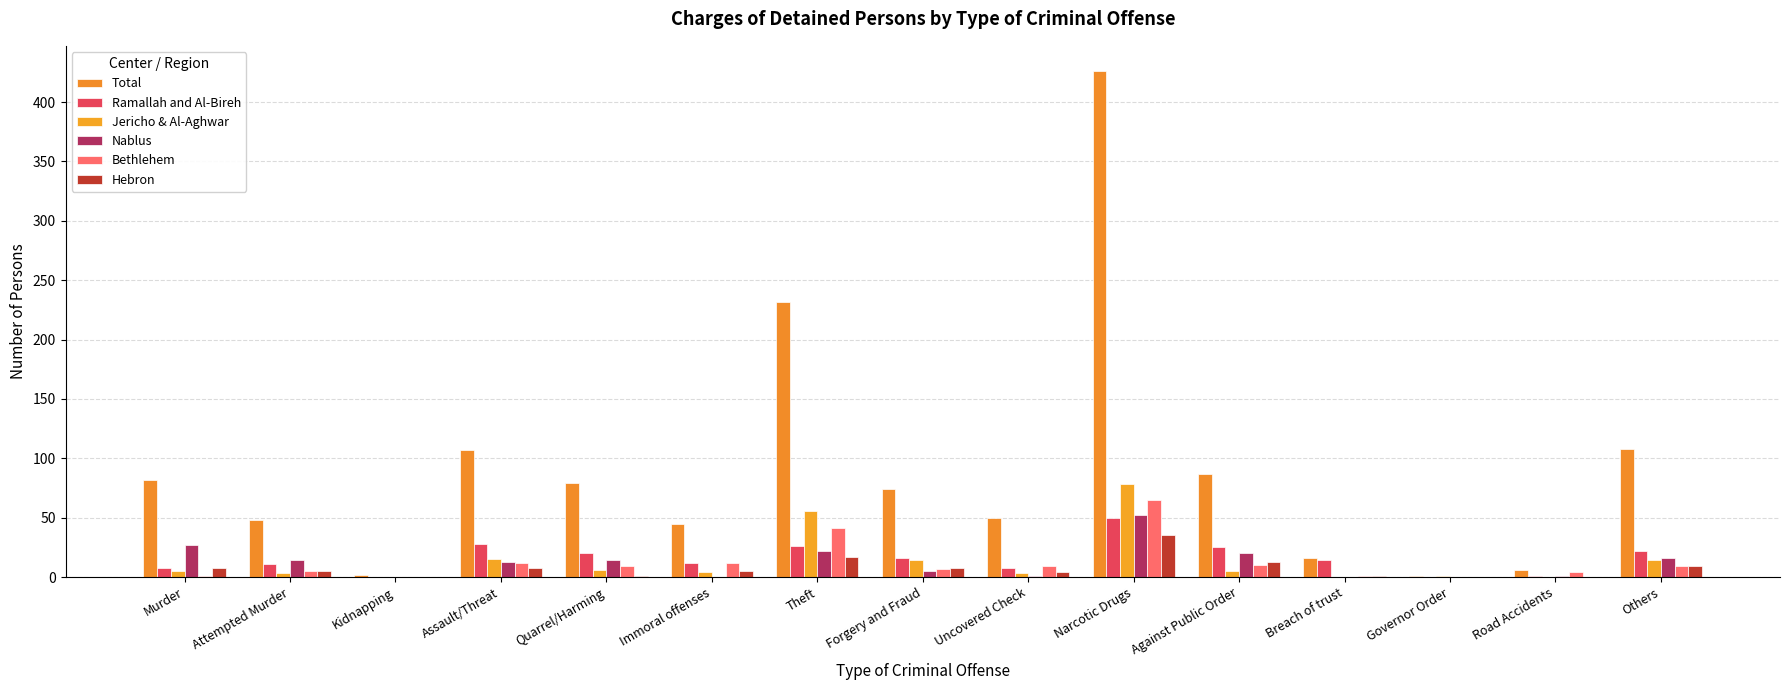

How many data points does each series have?

15